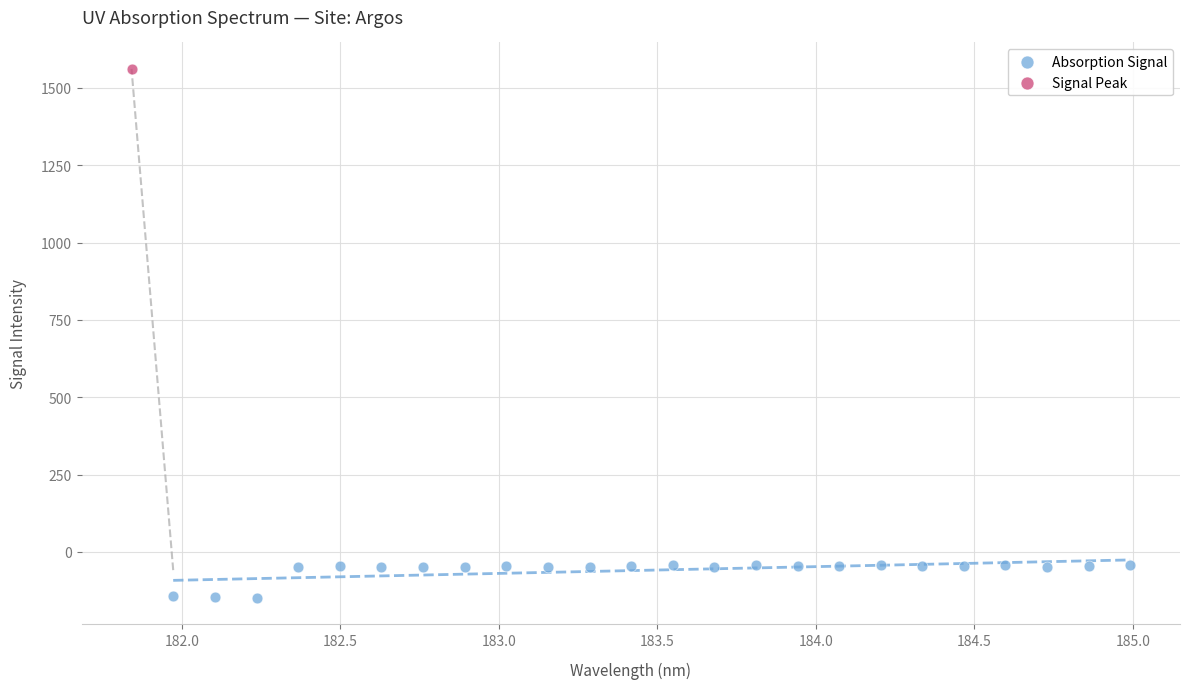

What are all the series names shown in the legend?

Absorption Signal, Signal Peak